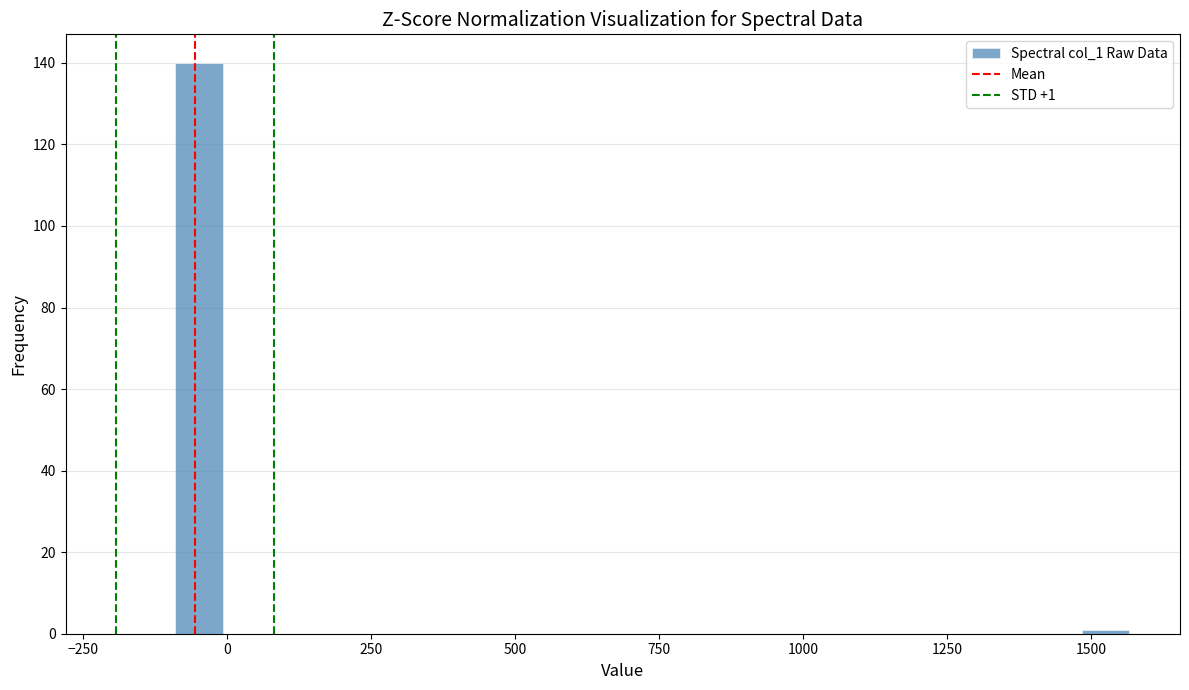

Read against the x-axis, roughly where is the centre of the tallest bar?

-50